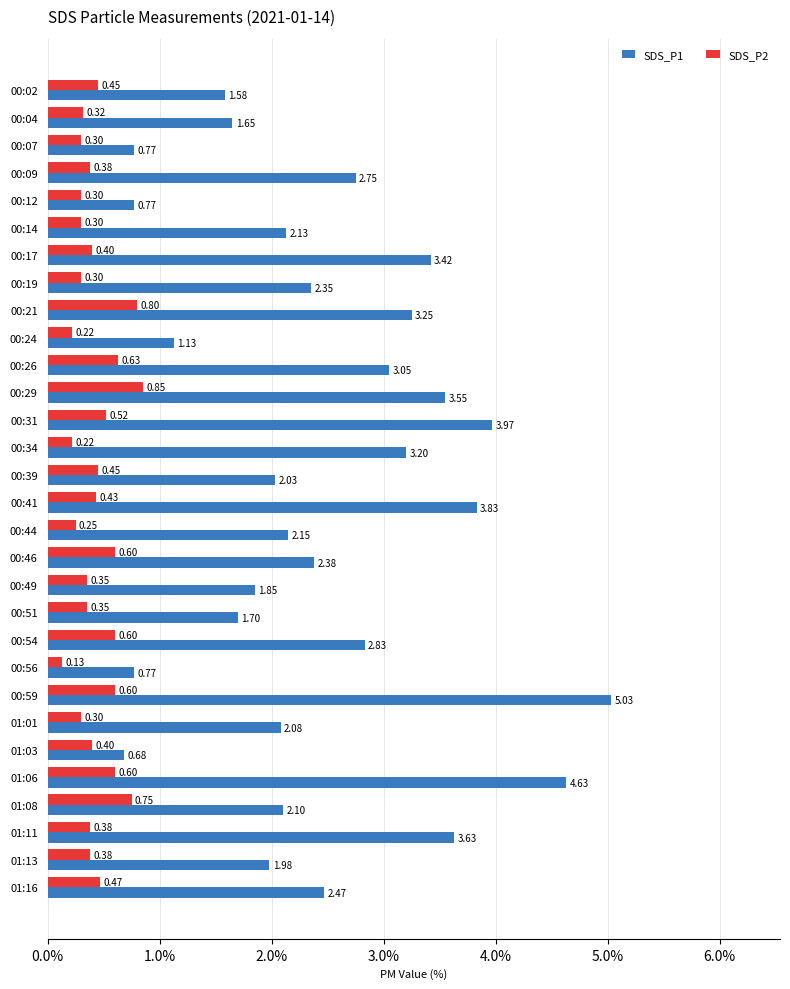

What is the difference between the maximum and second lowest values in the SDS_P1 series?

4.3